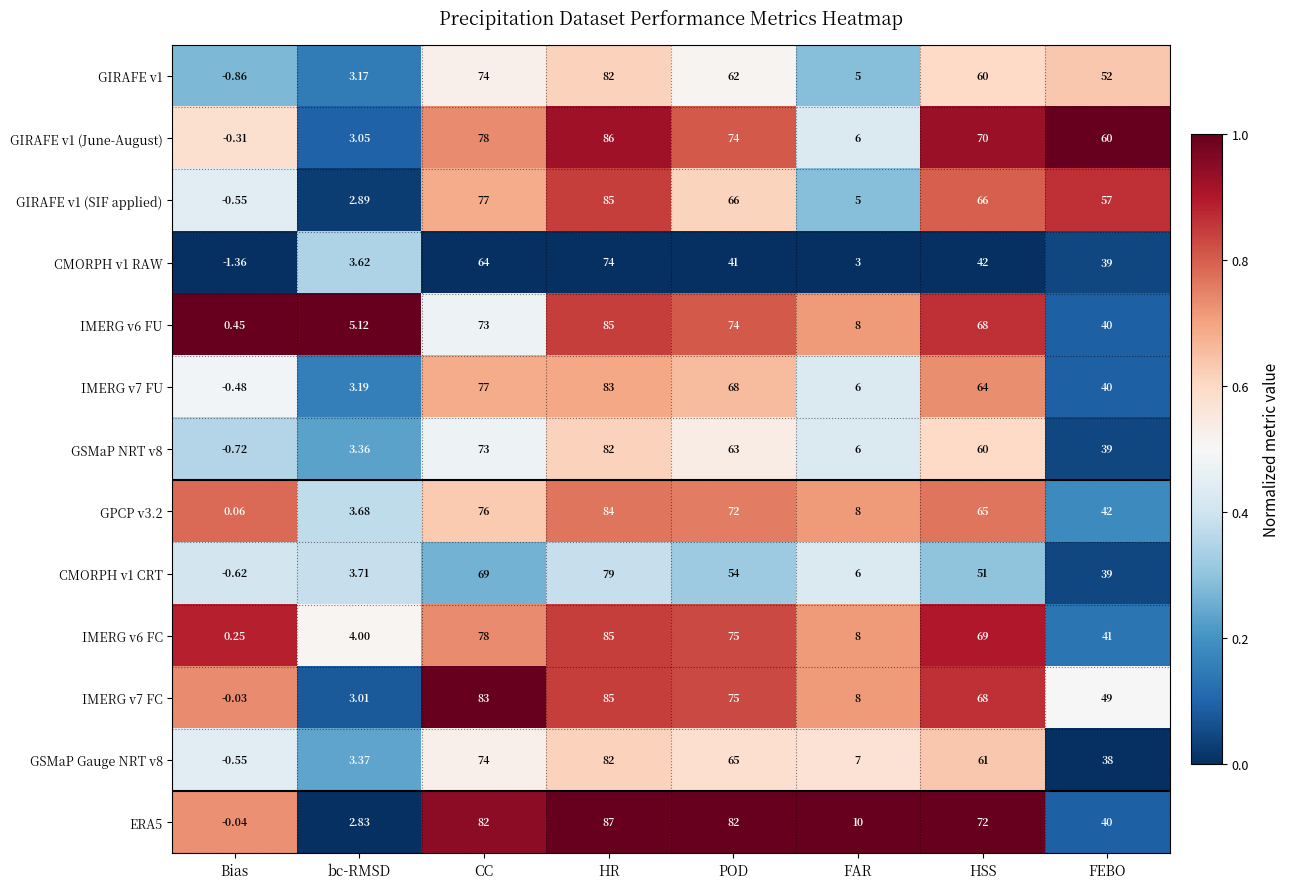

Where is ERA5 nearest to the value 43?

FEBO